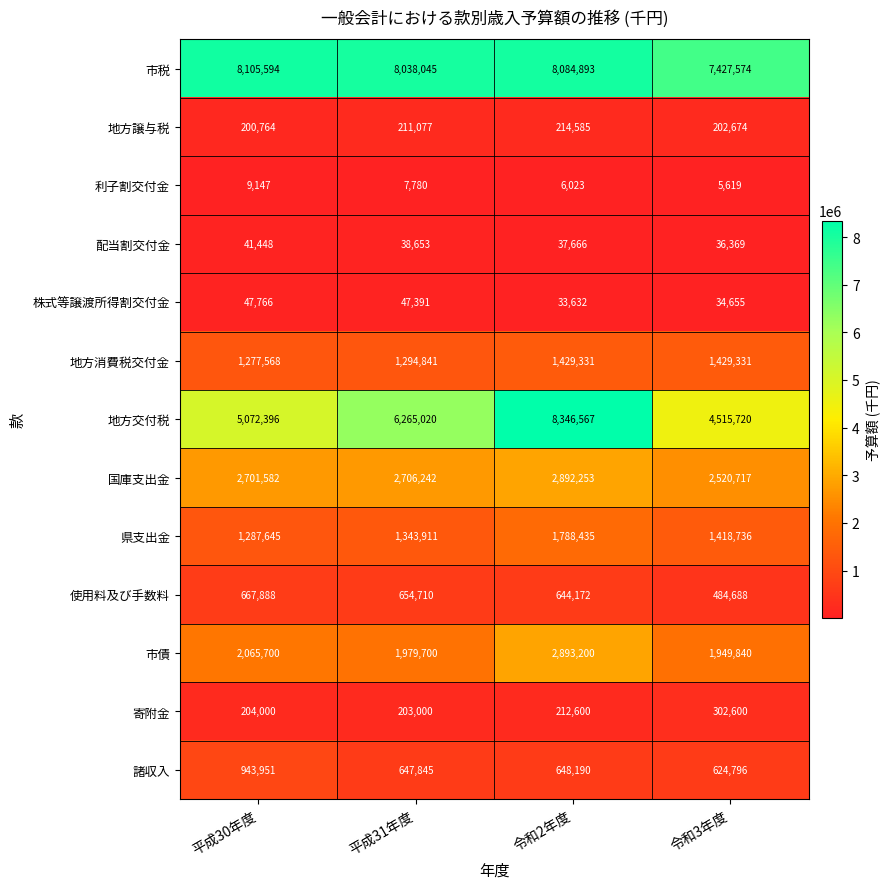

Count the number of categories in the chart.

4